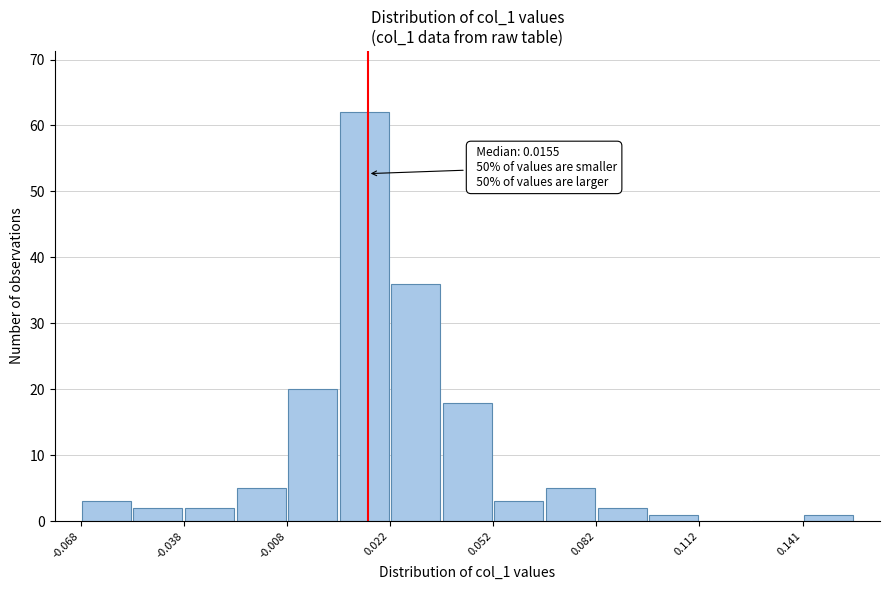

Read against the x-axis, roughly where is the centre of the tallest bar?

0.015